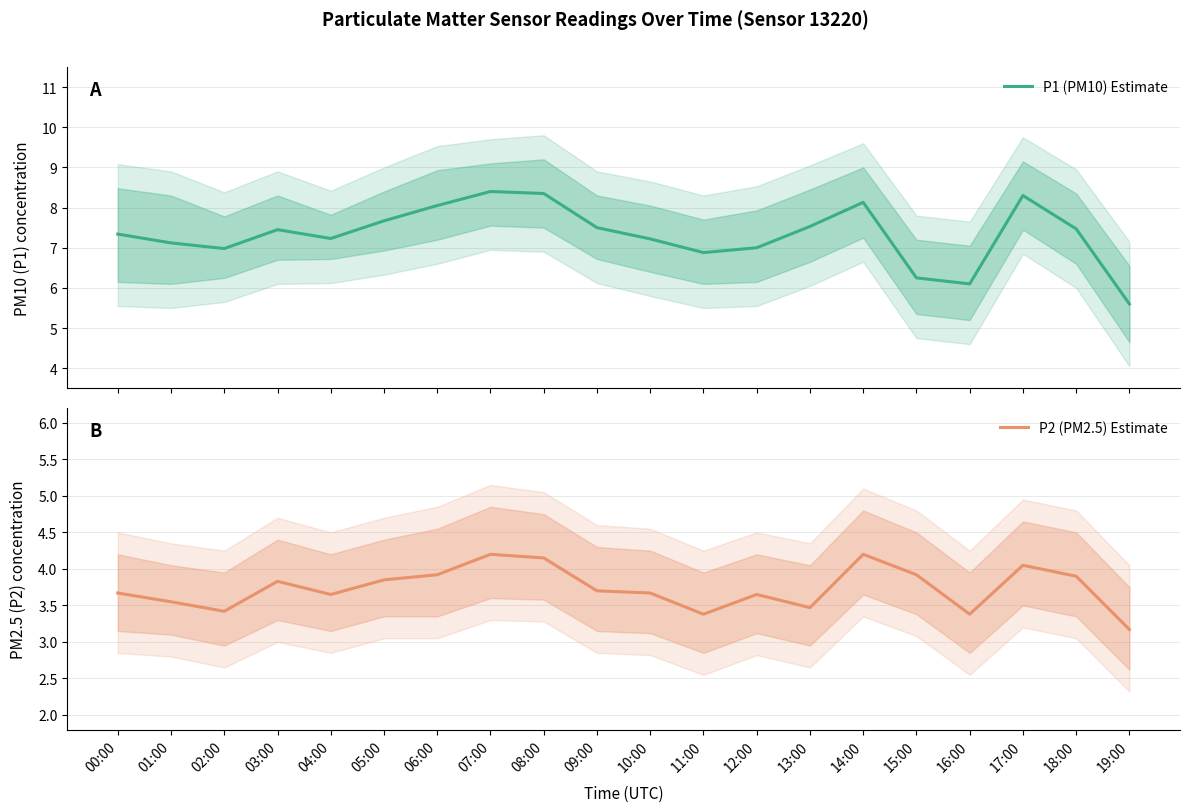

Which has a higher value, 03:00 or 12:00?

03:00